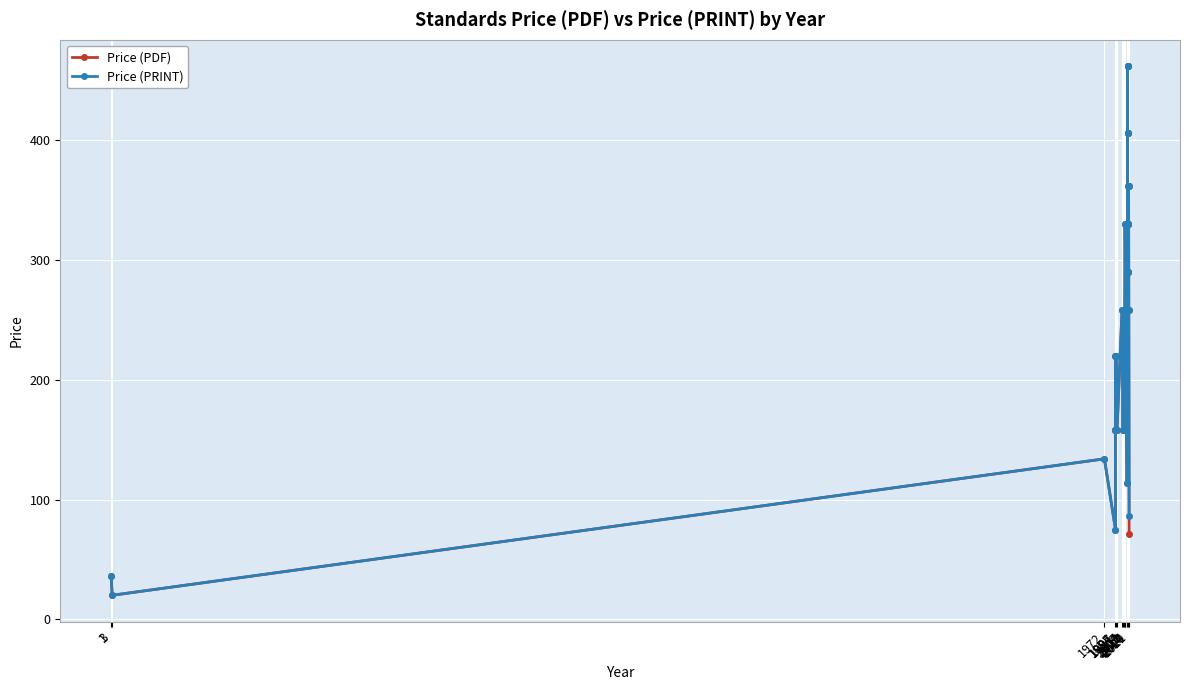

True or false: Price (PRINT) and Price (PDF) cross at least once.

False